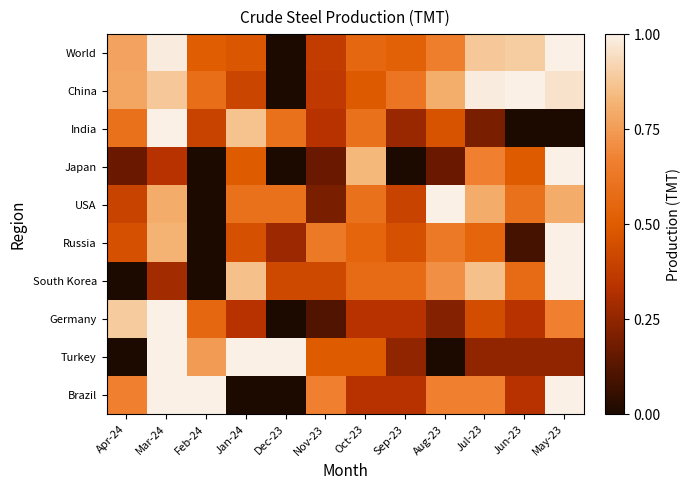

How many data points does each series have?

12